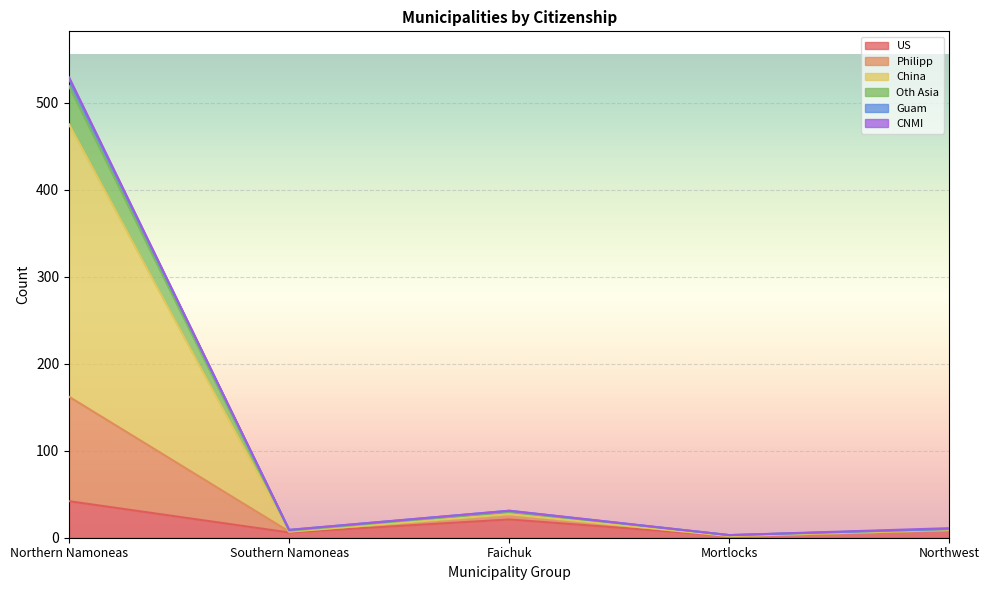

Count the number of categories in the chart.

5